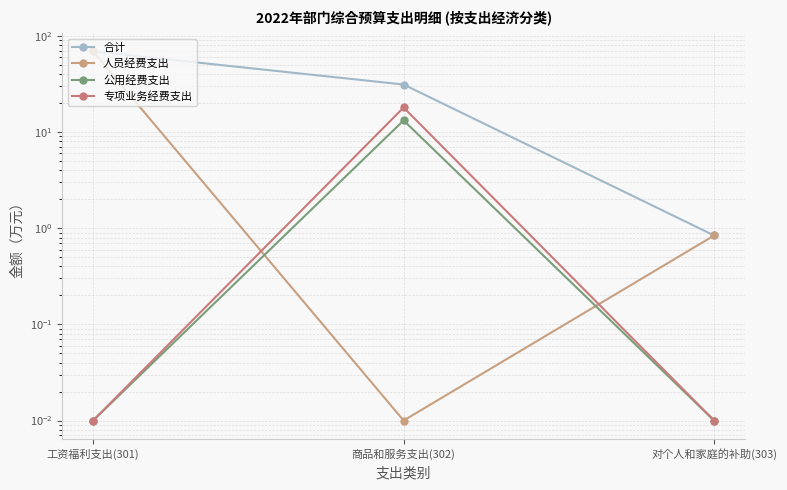

How many lines are shown in the chart?

4